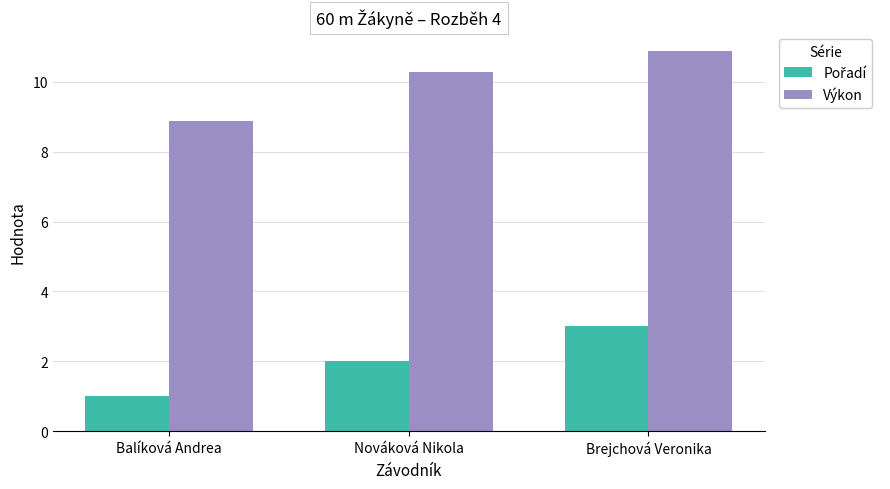

Is it true that Výkon equals 8.9 at Balíková Andrea?

True